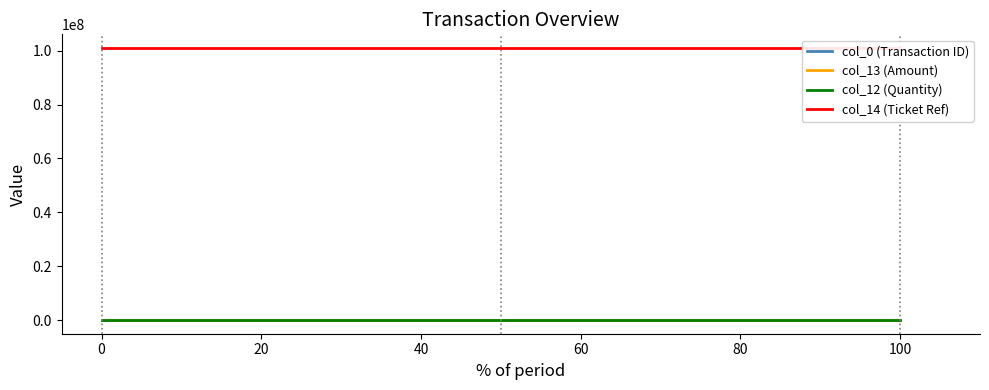

How many categories are shown in the chart?

3